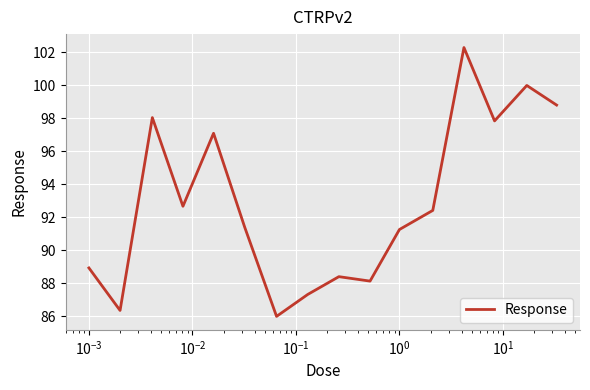

What is the maximum value shown in the chart?

102.3